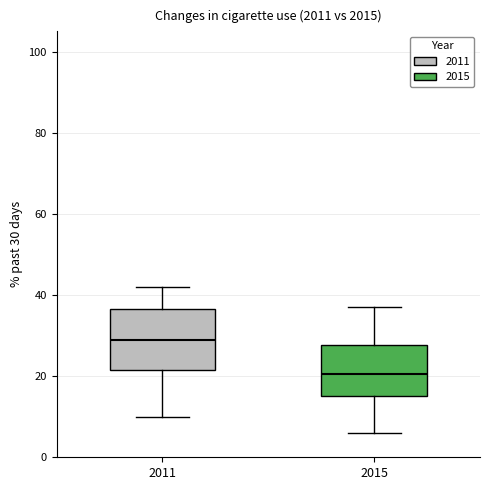

Where does the median line of the box at x = 2015 sit on the y-axis? The values are not printed on the chart, so give them approximately, as read against the axis.

20